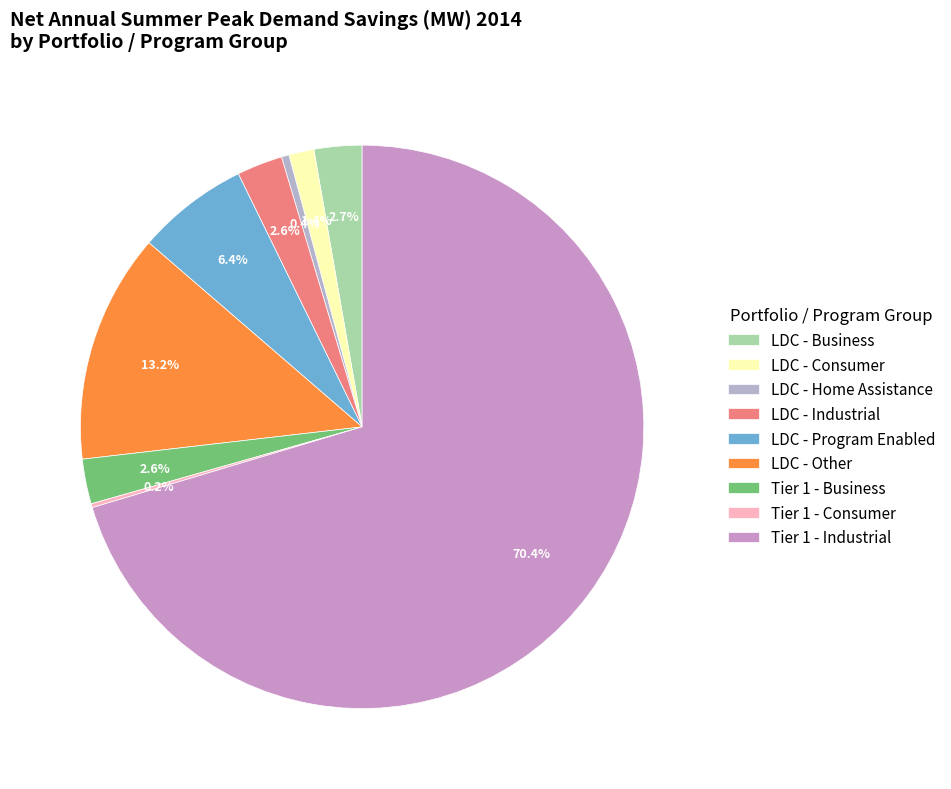

How many slices are in this pie chart?

9